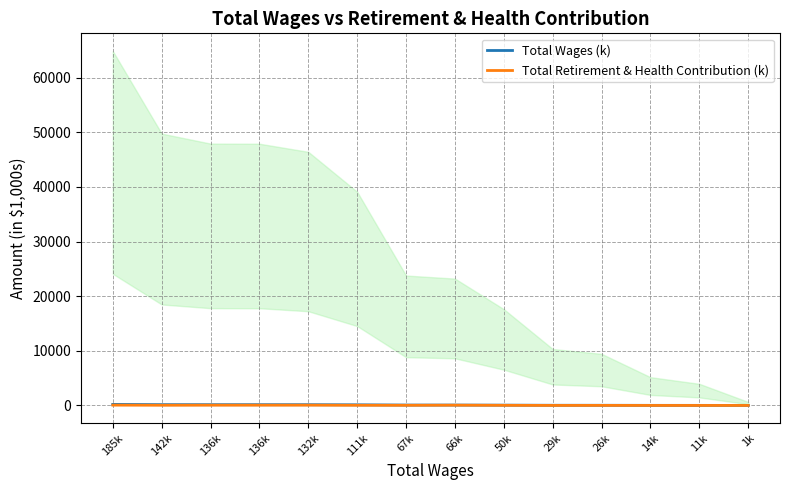

List the labels in order of Total Retirement & Health Contribution (k) value, smallest first.

1k, 11k, 14k, 29k, 26k, 50k, 67k, 111k, 142k, 66k, 136k, 136k, 132k, 185k